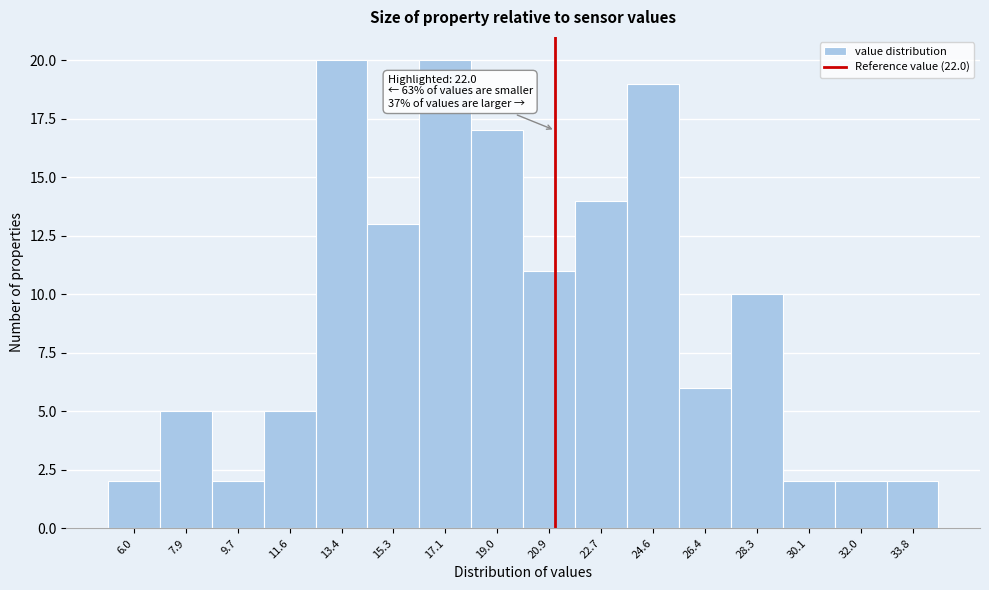

Reading left to right, extract all data points from this chart.

6.0=2	7.9=5	9.7=2	11.6=5	13.4=20	15.3=13	17.1=20	19.0=17	20.9=11	22.7=14	24.6=19	26.4=6	28.3=10	30.1=2	32.0=2	33.8=2